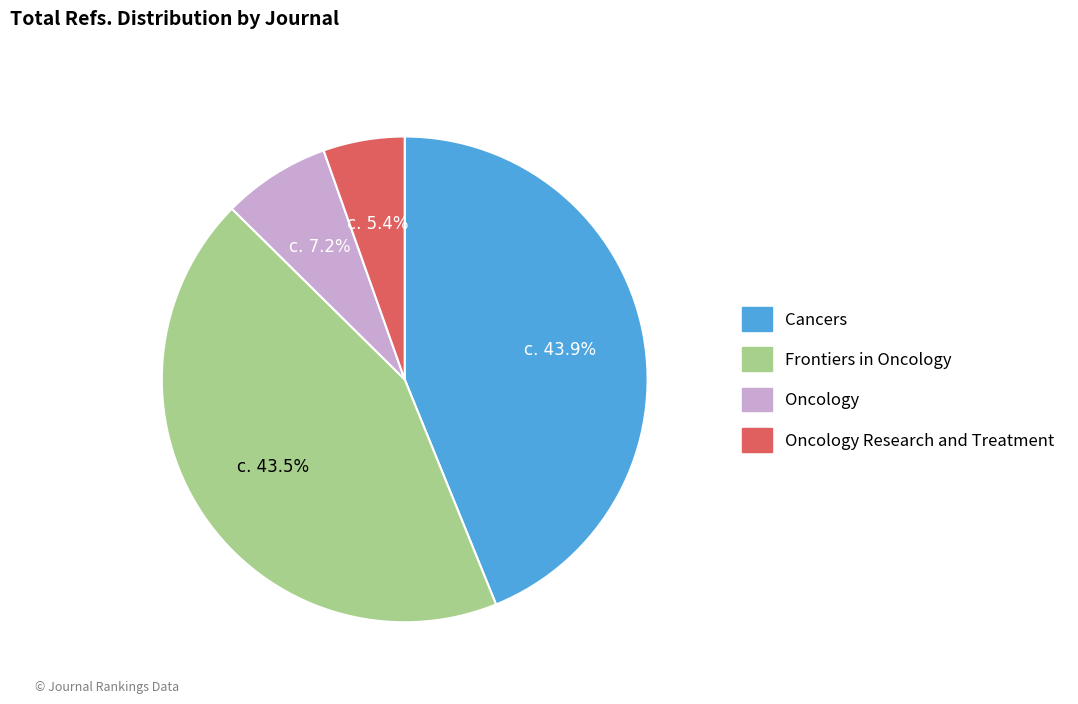

Is there a majority slice in this chart?

No